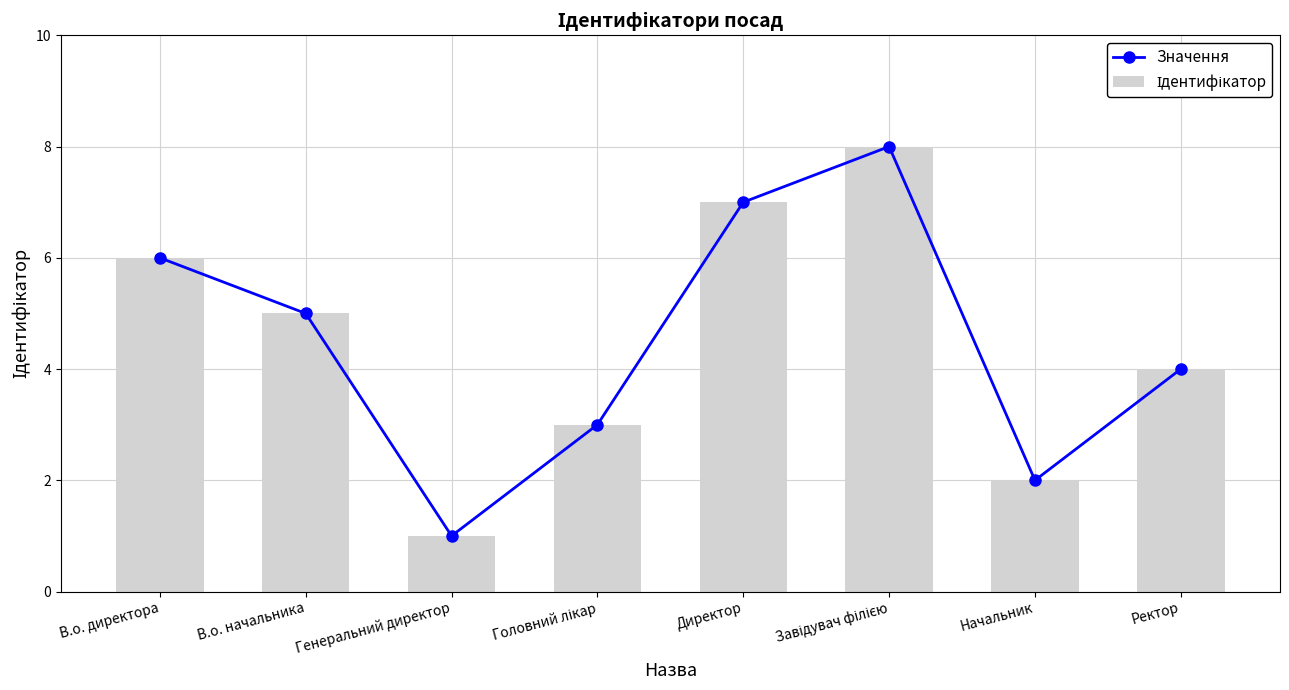

What is the total value across all series at В.о. начальника?

10